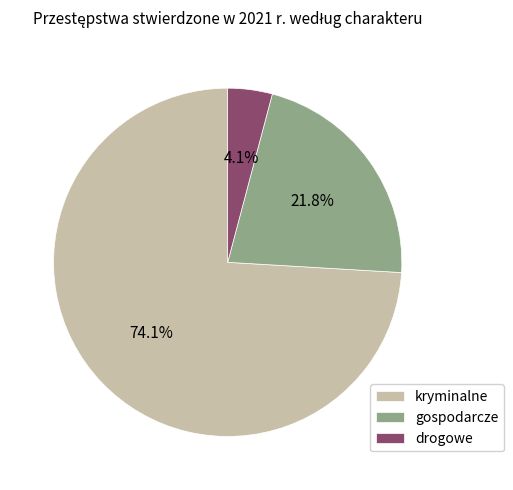

Rank the categories by value from lowest to highest.

drogowe, gospodarcze, kryminalne